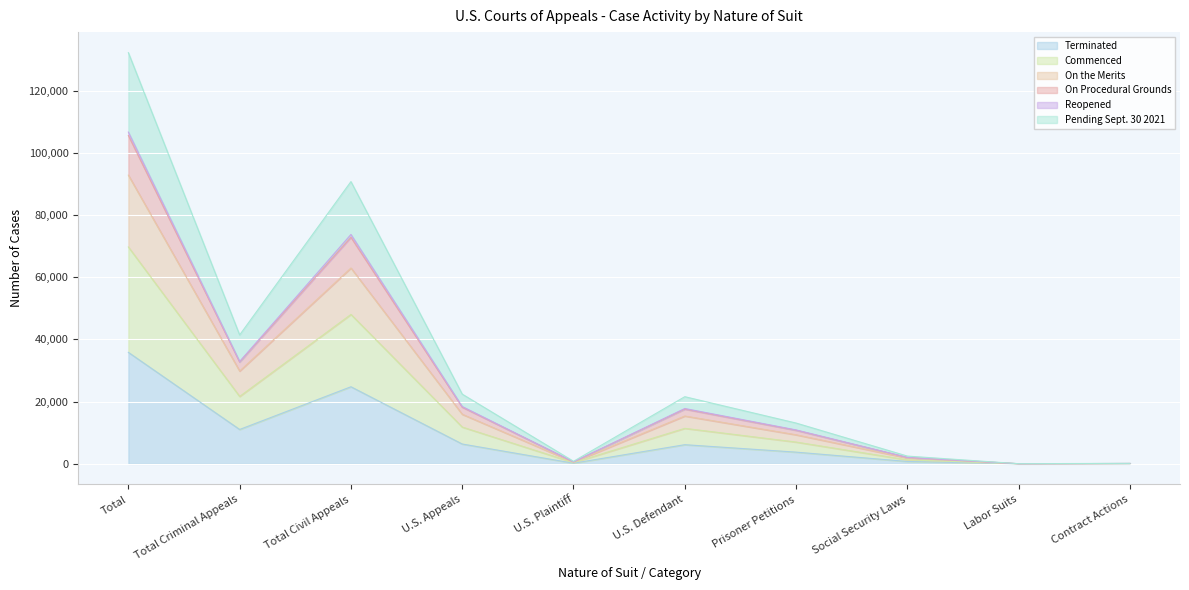

At which category is the sum across all series the highest?

Total